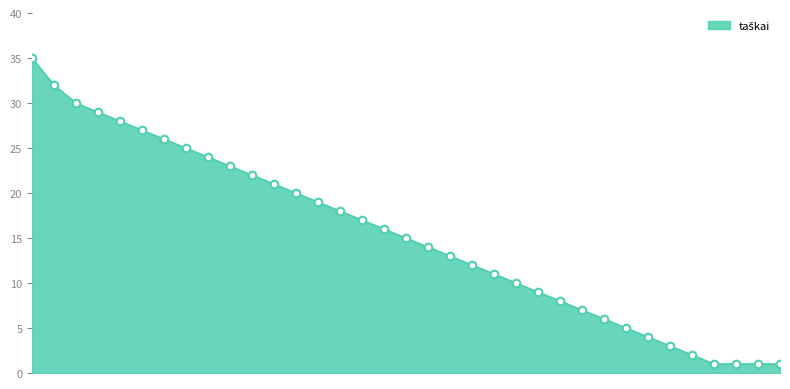

What is the difference between the maximum and minimum values?

34